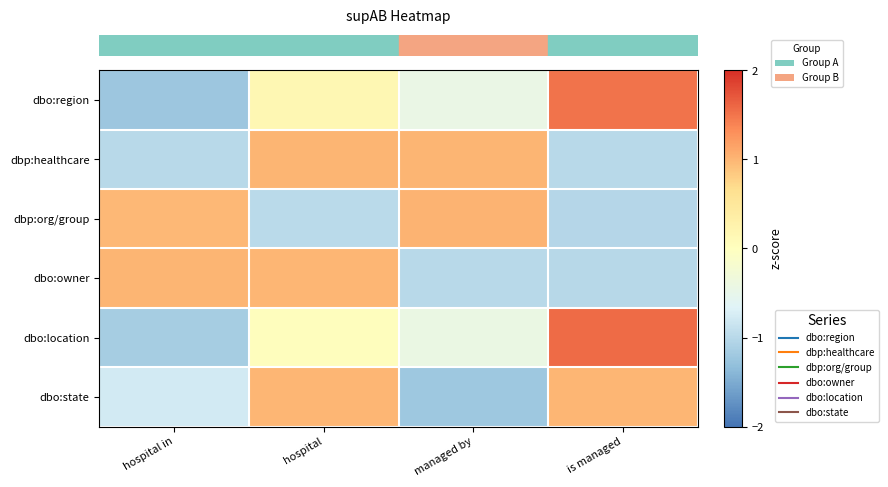

Which series has the largest range (max minus min)?

row_0